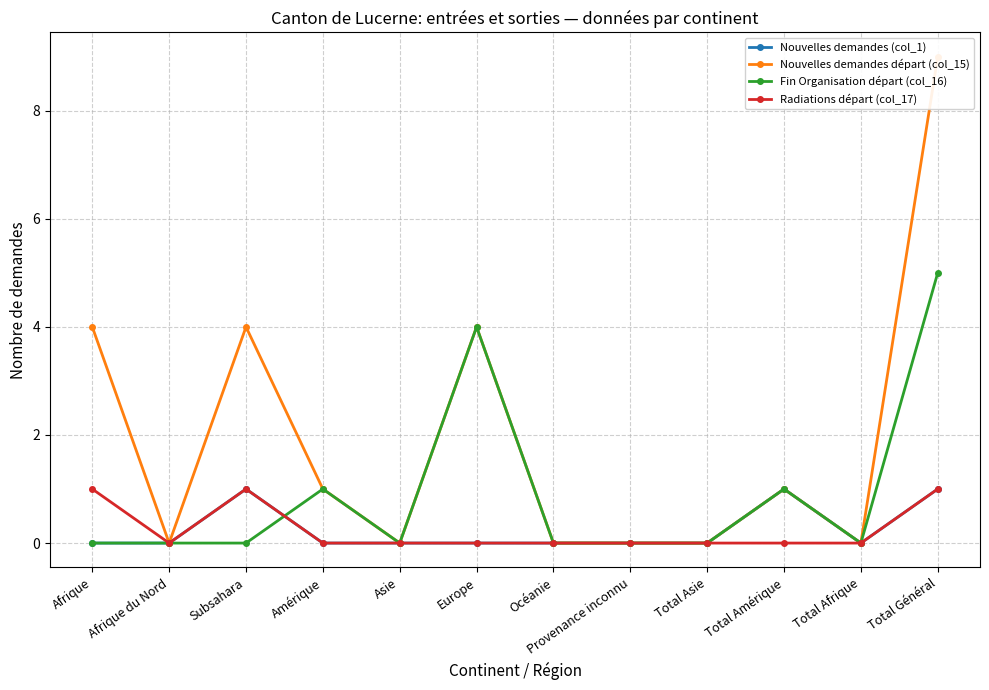

Reading left to right, extract all data points from this chart.

Nouvelles demandes (col_1): Afrique=0	Afrique du Nord=0	Subsahara=1	Amérique=0	Asie=0	Europe=0	Océanie=0	Provenance inconnu=0	Total Asie=0	Total Amérique=1	Total Afrique=0	Total Général=1
Nouvelles demandes départ (col_15): Afrique=4	Afrique du Nord=0	Subsahara=4	Amérique=1	Asie=0	Europe=4	Océanie=0	Provenance inconnu=0	Total Asie=0	Total Amérique=1	Total Afrique=0	Total Général=9
Fin Organisation départ (col_16): Afrique=0	Afrique du Nord=0	Subsahara=0	Amérique=1	Asie=0	Europe=4	Océanie=0	Provenance inconnu=0	Total Asie=0	Total Amérique=1	Total Afrique=0	Total Général=5
Radiations départ (col_17): Afrique=1	Afrique du Nord=0	Subsahara=1	Amérique=0	Asie=0	Europe=0	Océanie=0	Provenance inconnu=0	Total Asie=0	Total Amérique=0	Total Afrique=0	Total Général=1